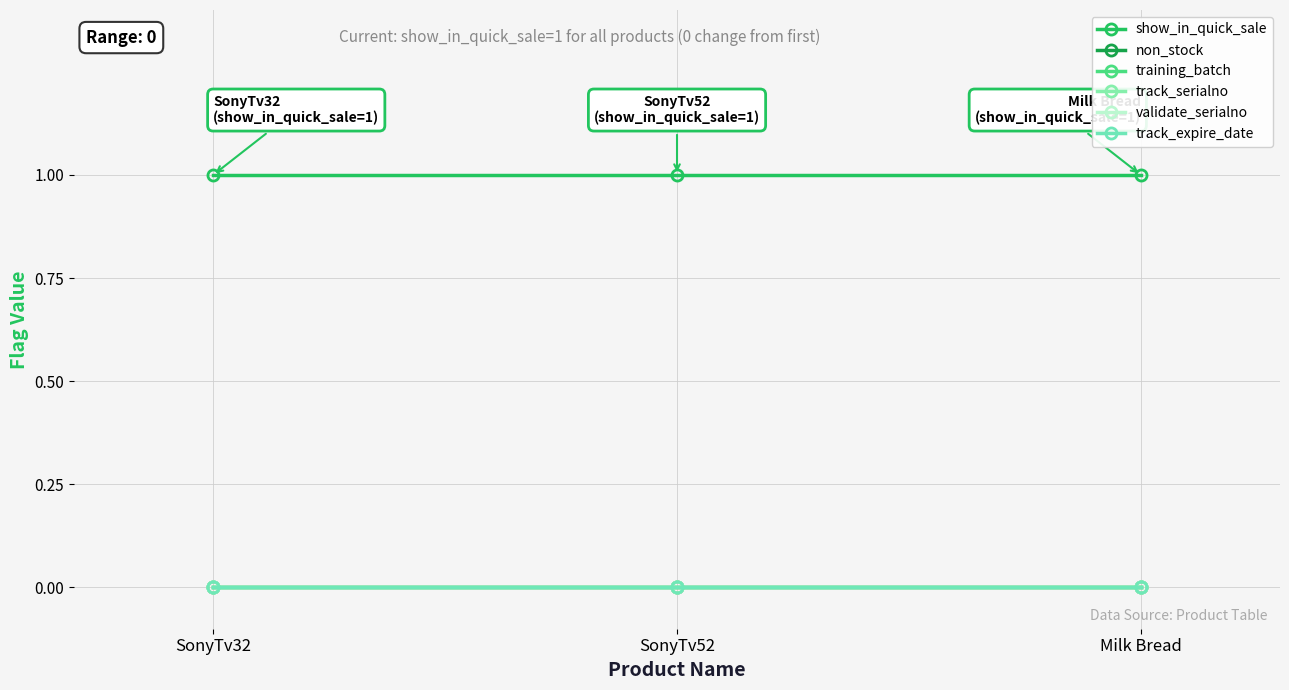

Which series has the largest total across all categories?

show_in_quick_sale